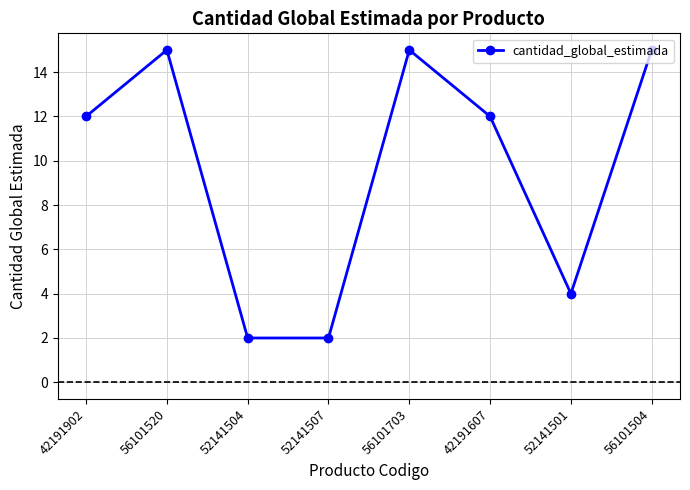

True or false: there are more than 0 points higher than both neighbors.

True